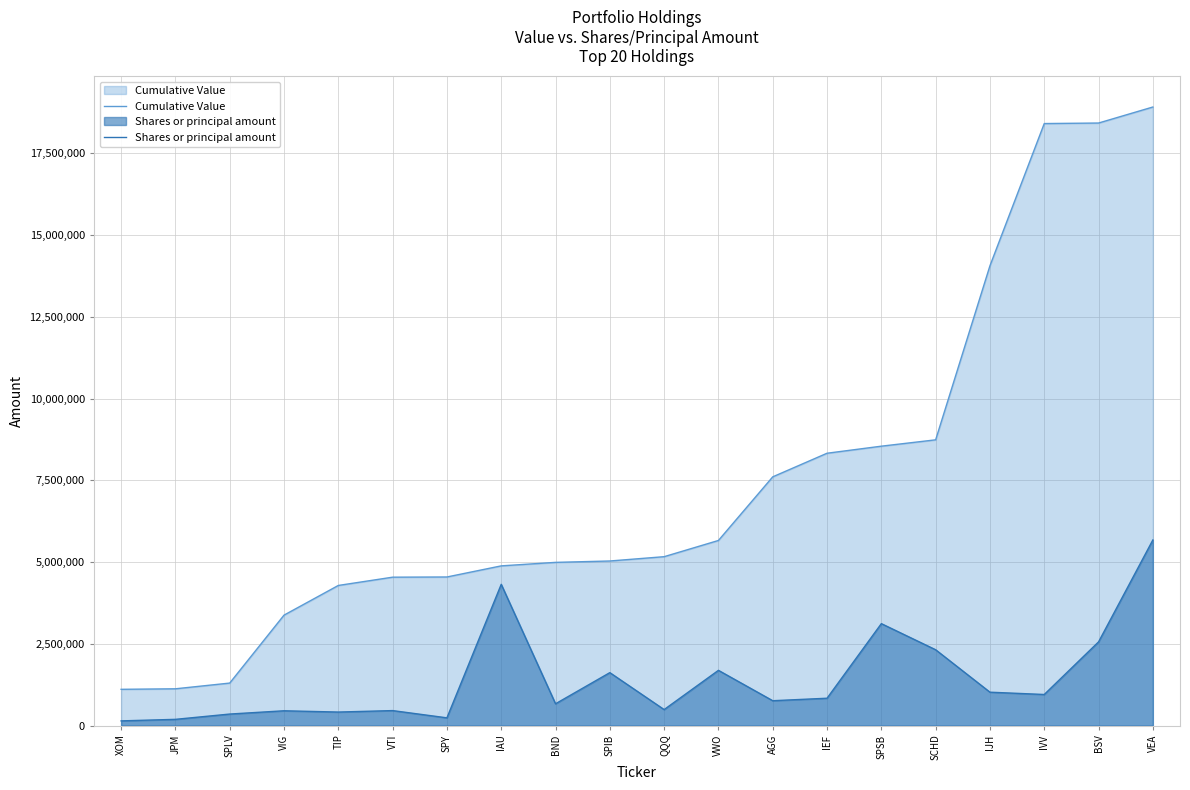

How many values in the Cumulative Value series exceed 5165000?

9